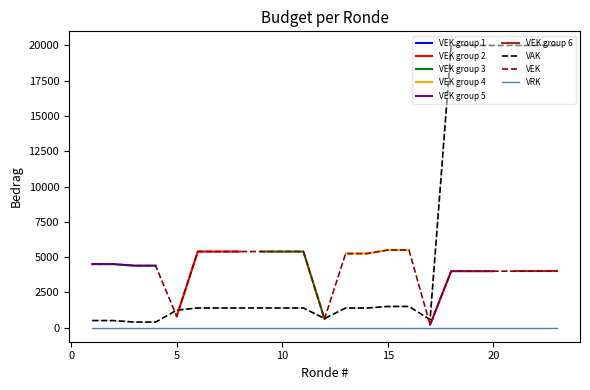

What is the maximum value for VAK?

20000